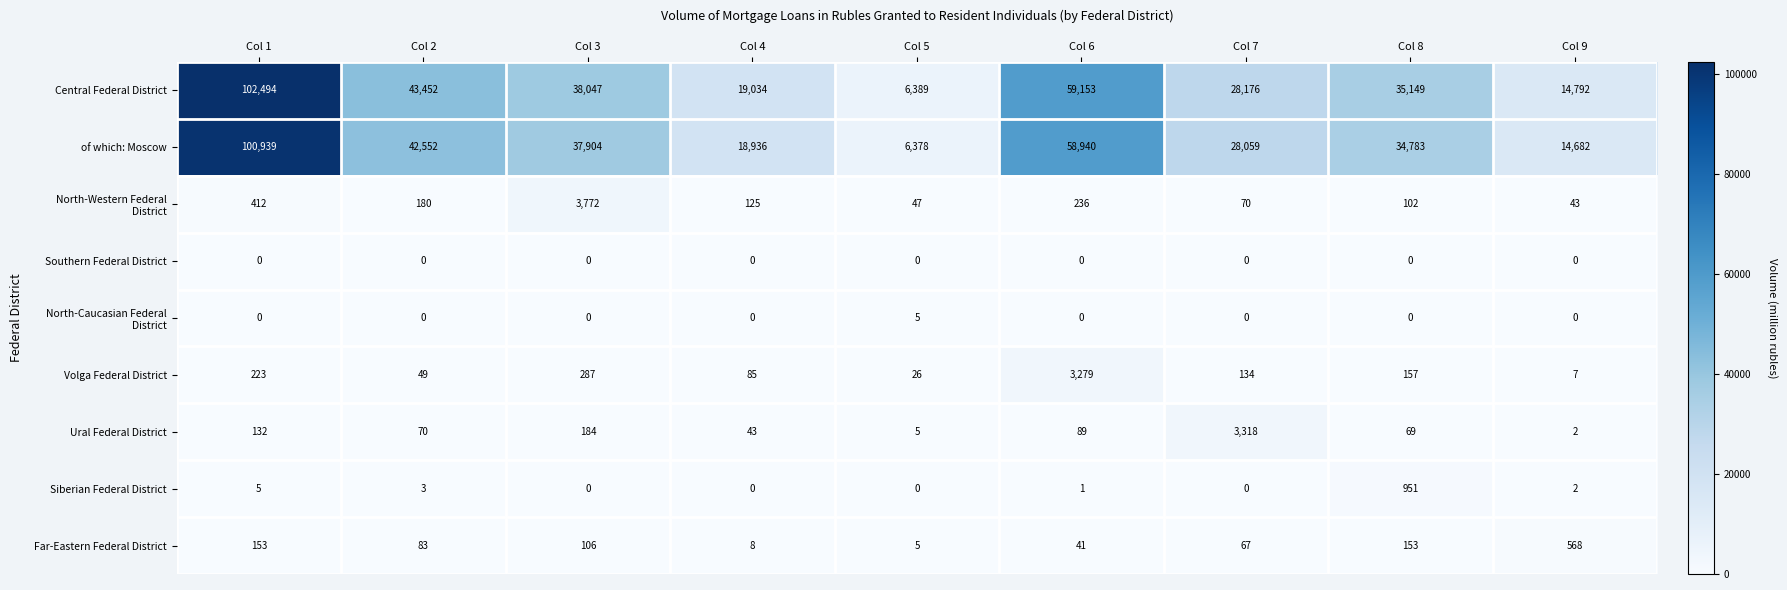

What is the spread (max minus min) of values at Col 2?

43452